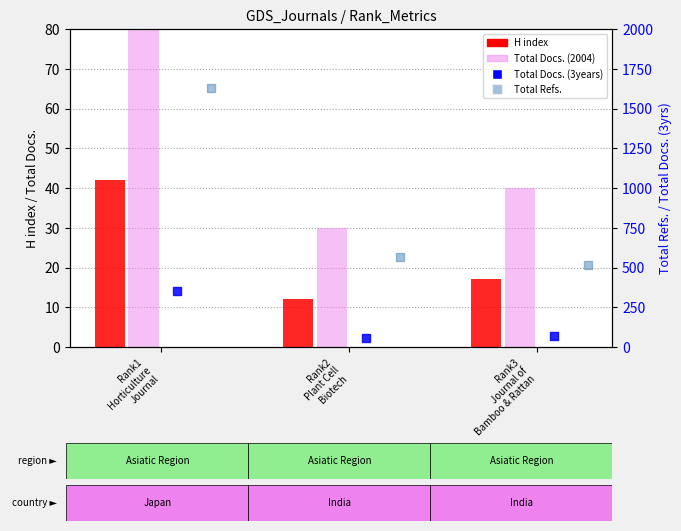

Which series contains the highest Y value?

Total Refs.